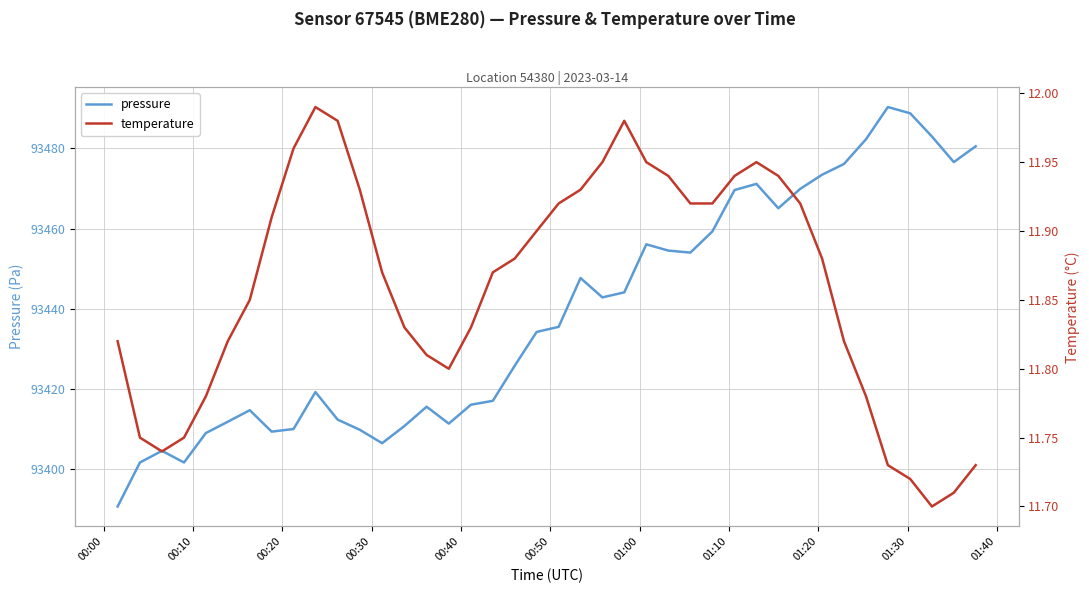

Reading right to left, extract all data points from this chart.

pressure: 93480.5	93476.6	93482.9	93488.7	93490.3	93482.2	93476.1	93473.4	93469.9	93465.1	93471.1	93469.6	93459.3	93454.0	93454.5	93456.1	93444.1	93442.8	93447.7	93435.5	93434.2	93425.8	93417.1	93416.1	93411.4	93415.6	93410.8	93406.5	93409.8	93412.4	93419.2	93410.0	93409.4	93414.7	93411.8	93409.0	93401.7	93404.6	93401.7	93390.7
temperature: 11.7	11.7	11.7	11.7	11.7	11.8	11.8	11.9	11.9	11.9	11.9	11.9	11.9	11.9	11.9	11.9	12.0	11.9	11.9	11.9	11.9	11.9	11.9	11.8	11.8	11.8	11.8	11.9	11.9	12.0	12.0	12.0	11.9	11.8	11.8	11.8	11.8	11.7	11.8	11.8